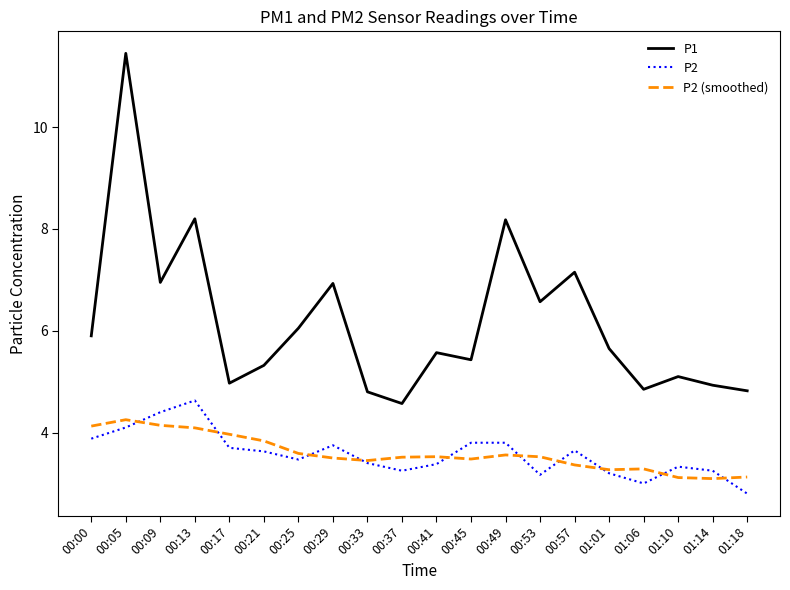

What position from the left is 00:00?

1